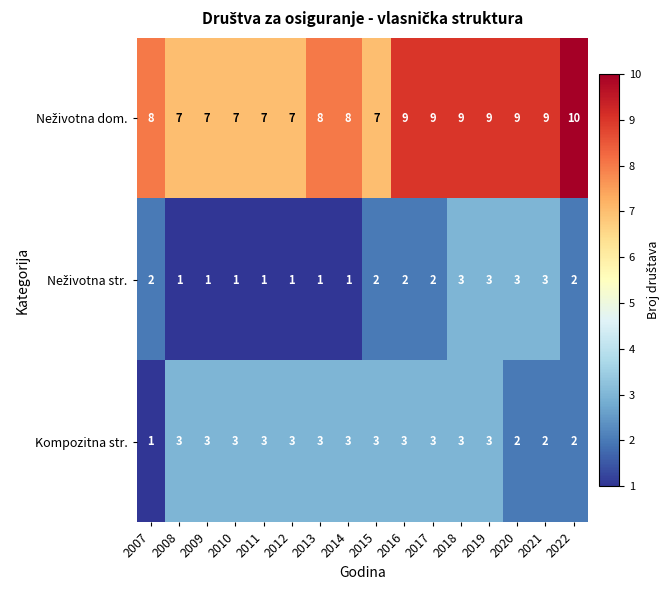

At how many categories does at least one series exceed 2?

16